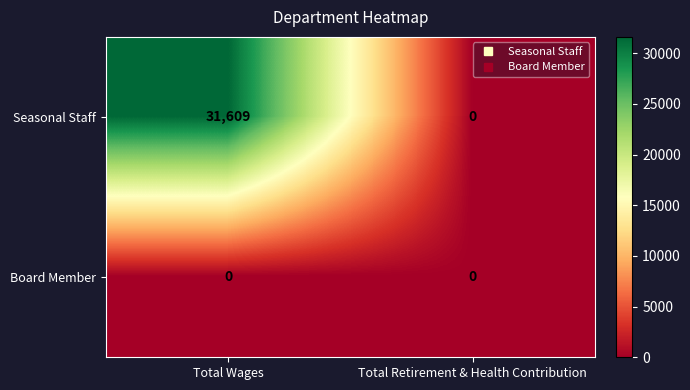

Which series has the largest total across all categories?

Seasonal Staff